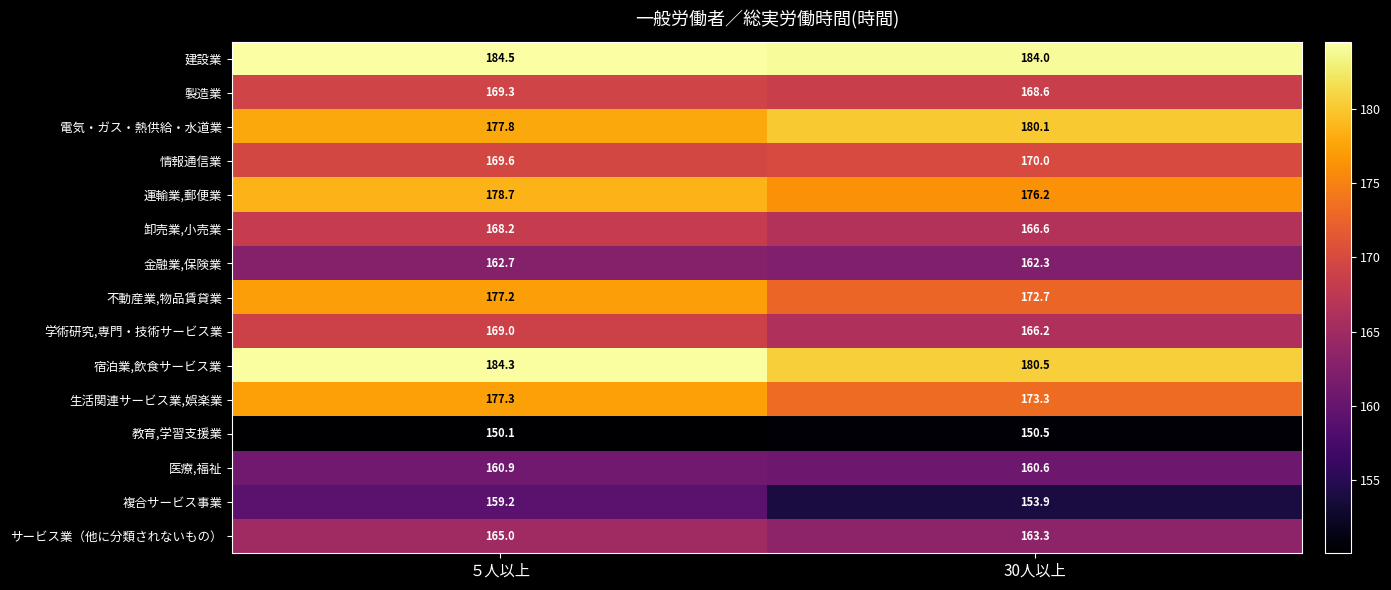

What value does the 教育,学習支援業 series have at 30人以上?

150.5